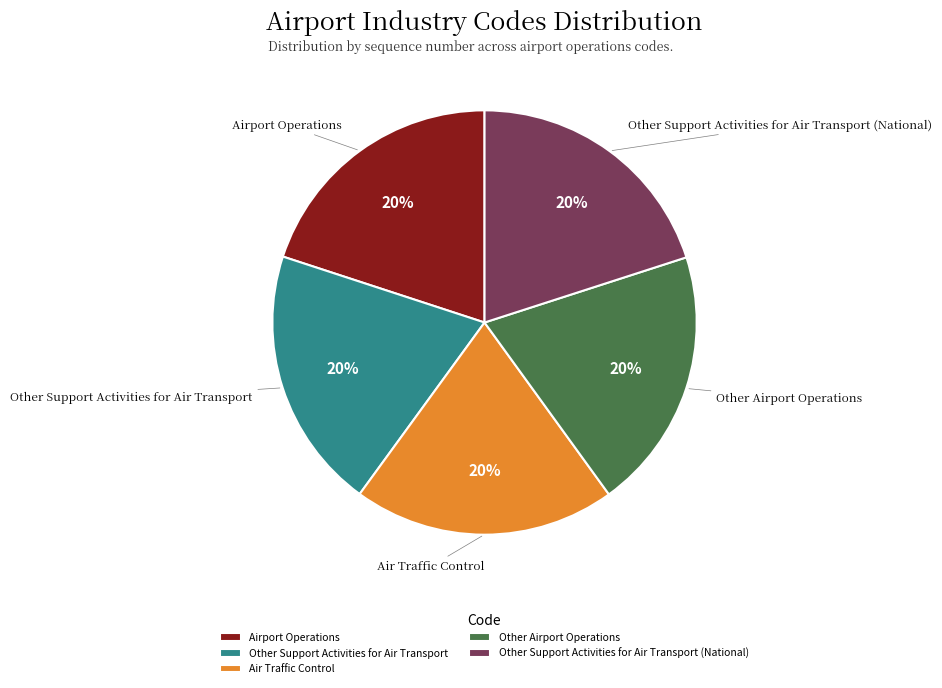

Do Air Traffic Control and Other Support Activities for Air Transport (National) together represent more than half of the pie?

No